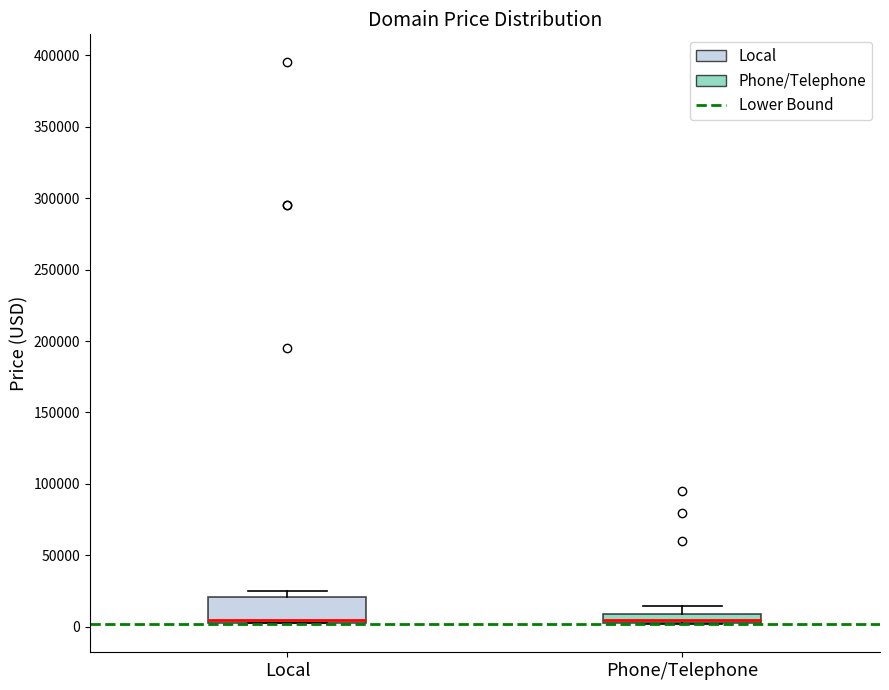

Comparing the boxes themselves (not the whiskers), which one is the tallest?

Local